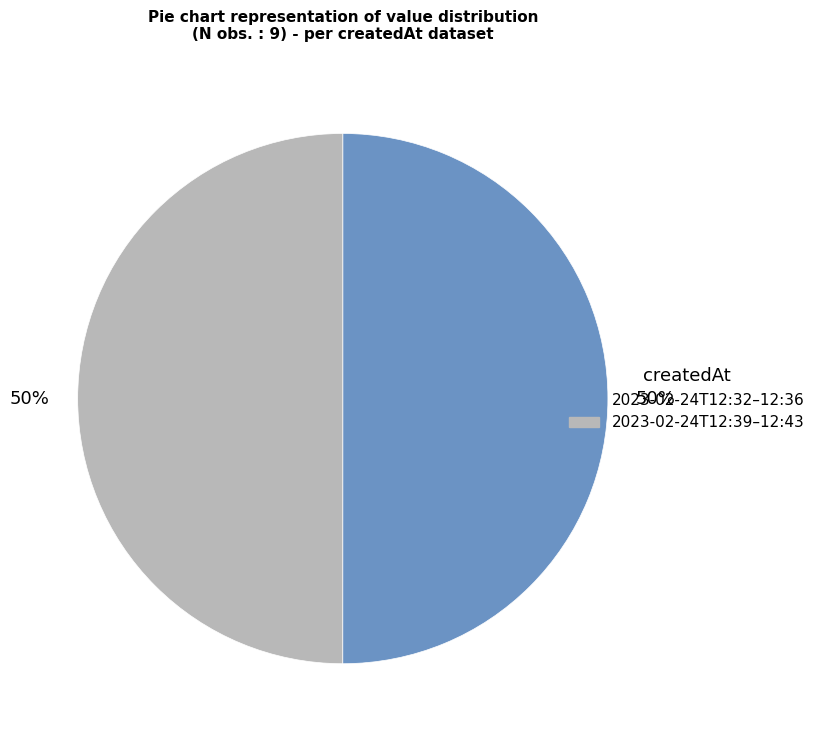

To the nearest percent, what is the average slice percentage?

50%